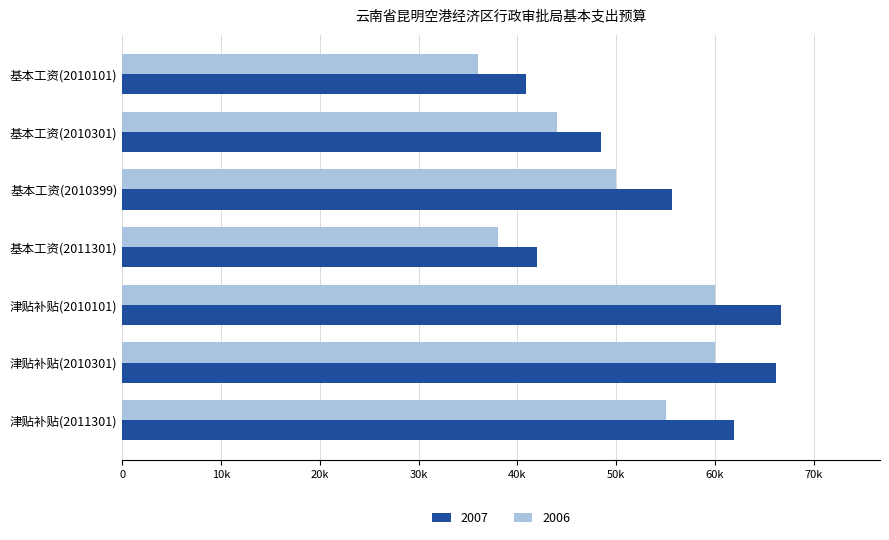

Reading left to right, list all the values displayed in this chart.

2007: 40848	48408	55669	42000	66696	66180	61896
2006: 36000	44000	50000	38000	60000	60000	55000